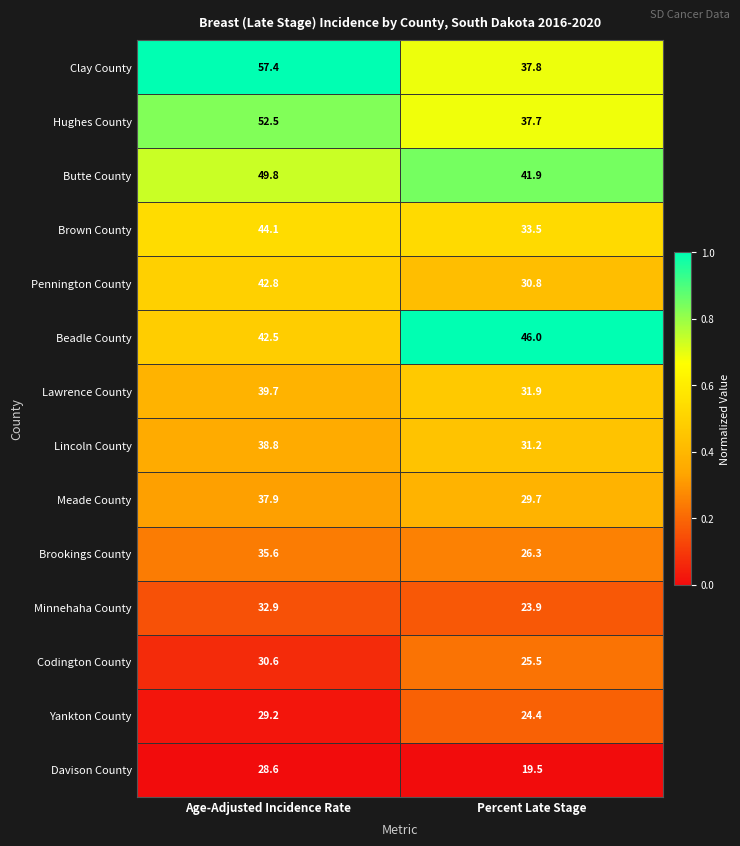

Which series has the largest range (max minus min)?

Clay County